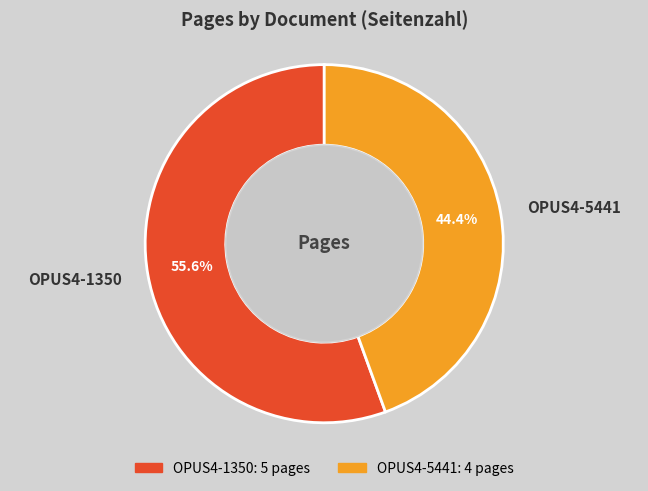

Count the number of slices in the pie.

2